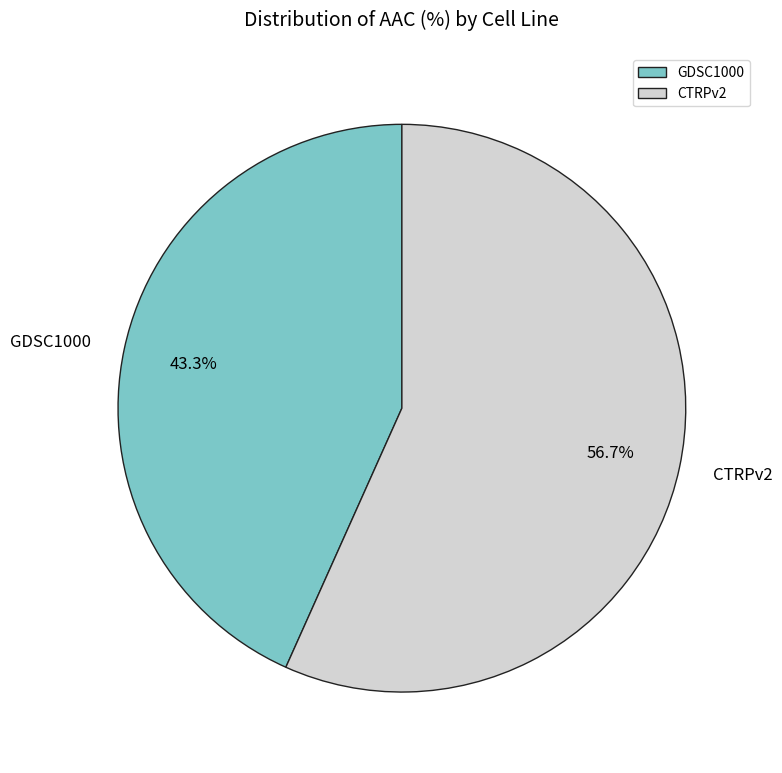

How many slices are in this pie chart?

2